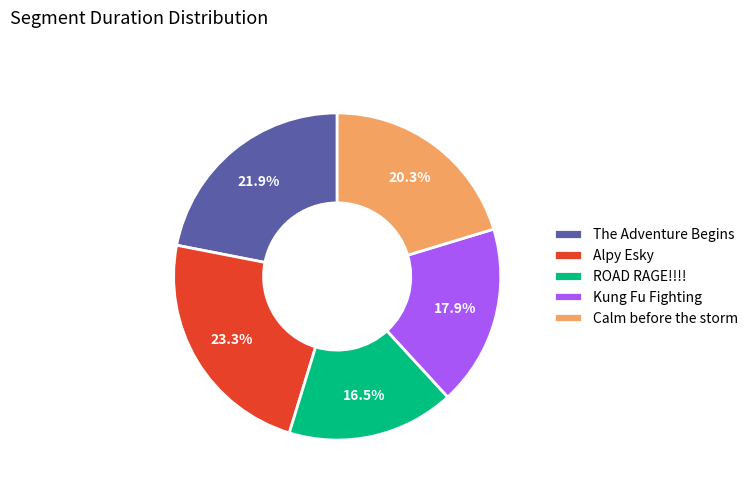

How much of the chart is everything except Kung Fu Fighting?

82.1%